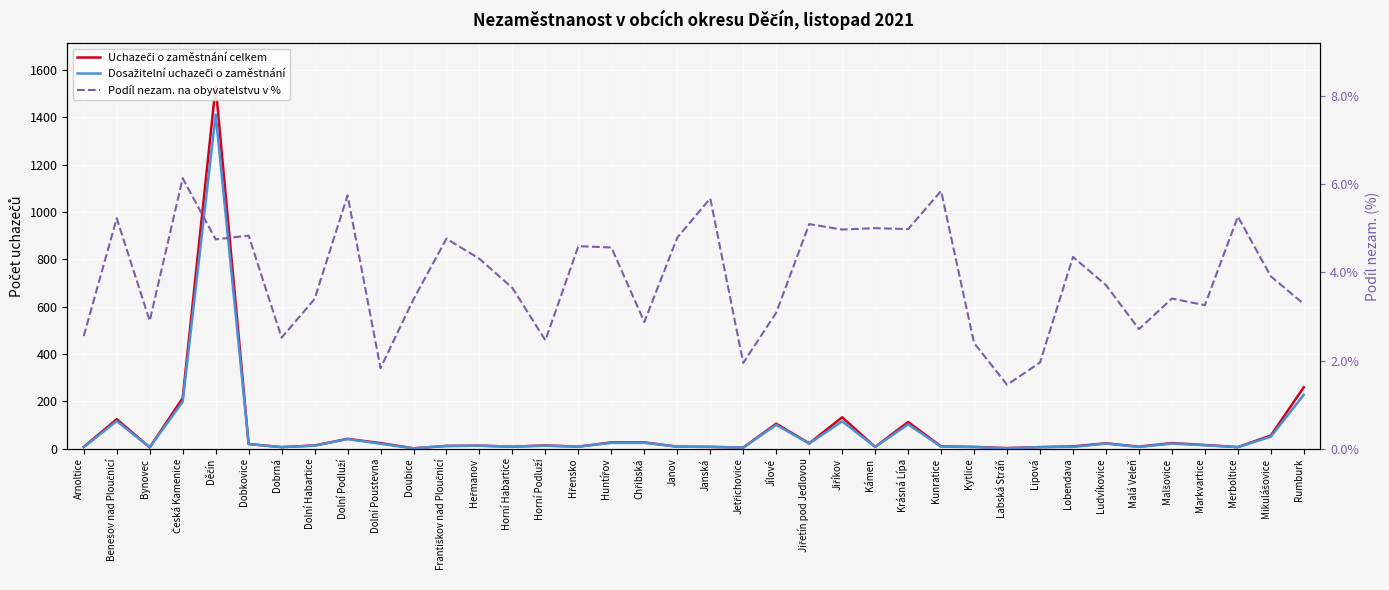

What is the total value across all series at Heřmanov?

30.3